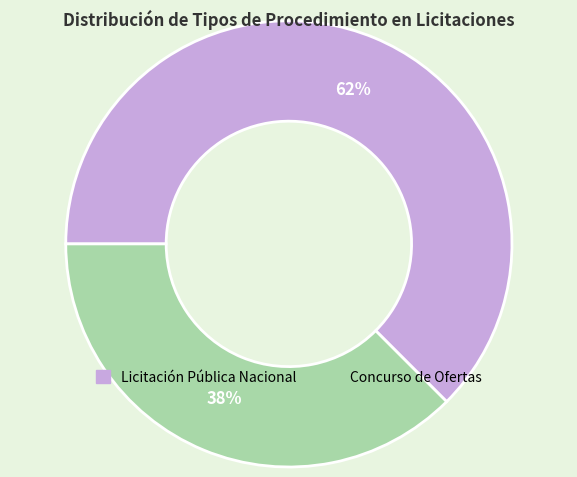

True or false: Concurso de Ofertas accounts for 46% of the total.

False